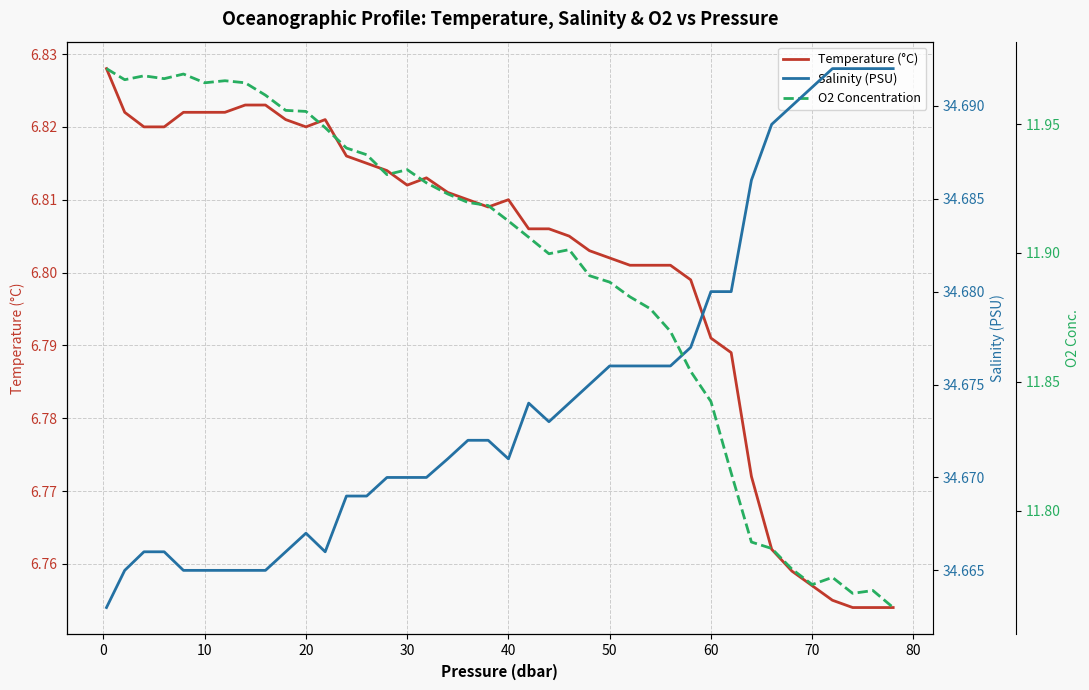

True or false: O2 Concentration and Temperature (°C) intersect in this chart.

False